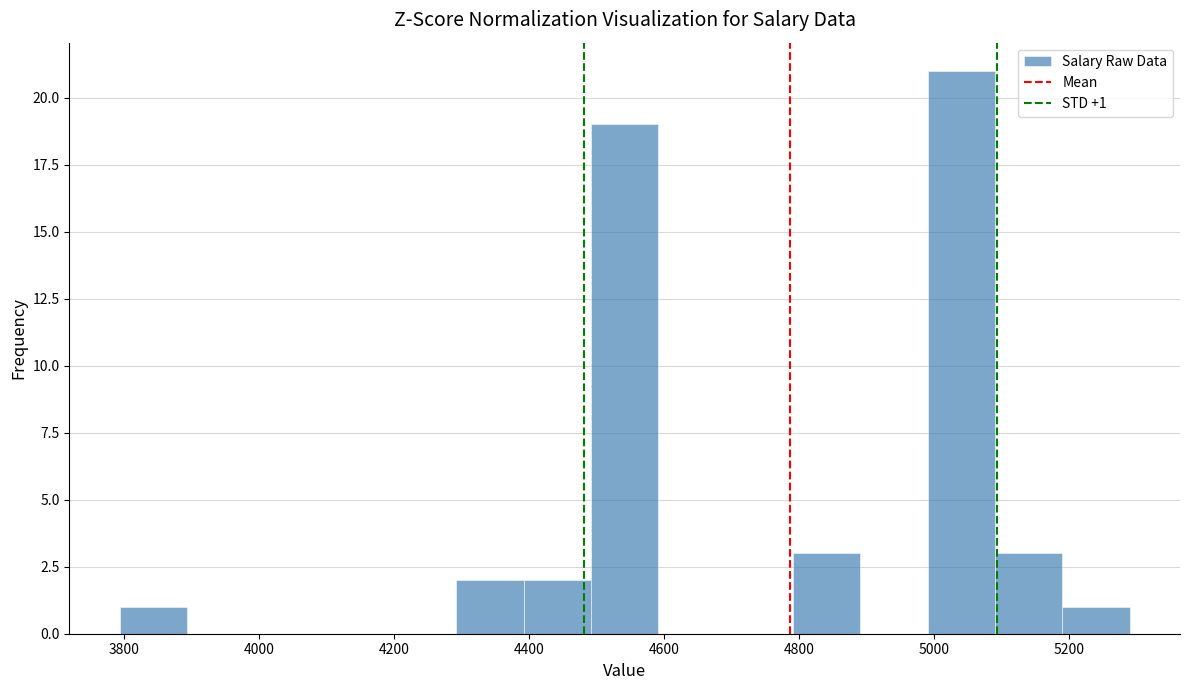

Over which range of the x-axis is the bar tallest?

5000 to 5100